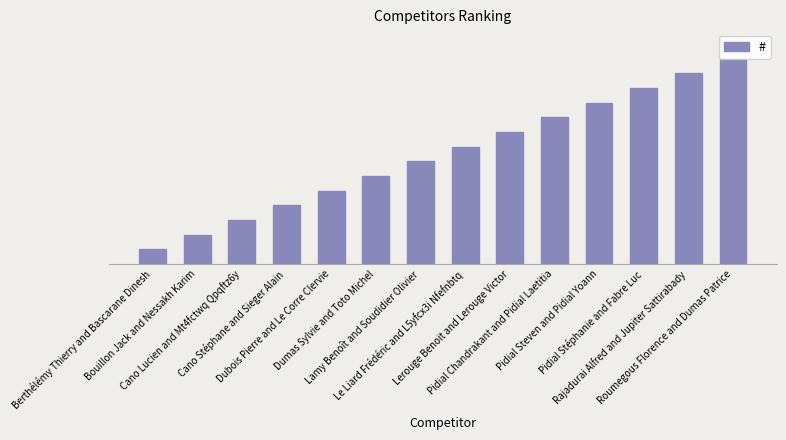

What is the label of the 6th bar from the right?

Lerouge Benoit and Lerouge Victor